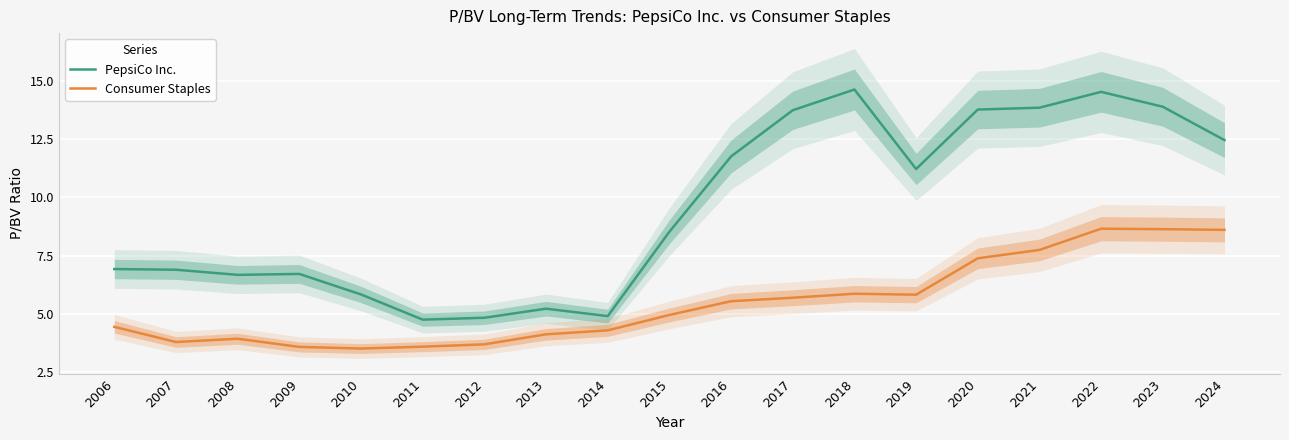

At which category does Consumer Staples reach its first local peak?

2008